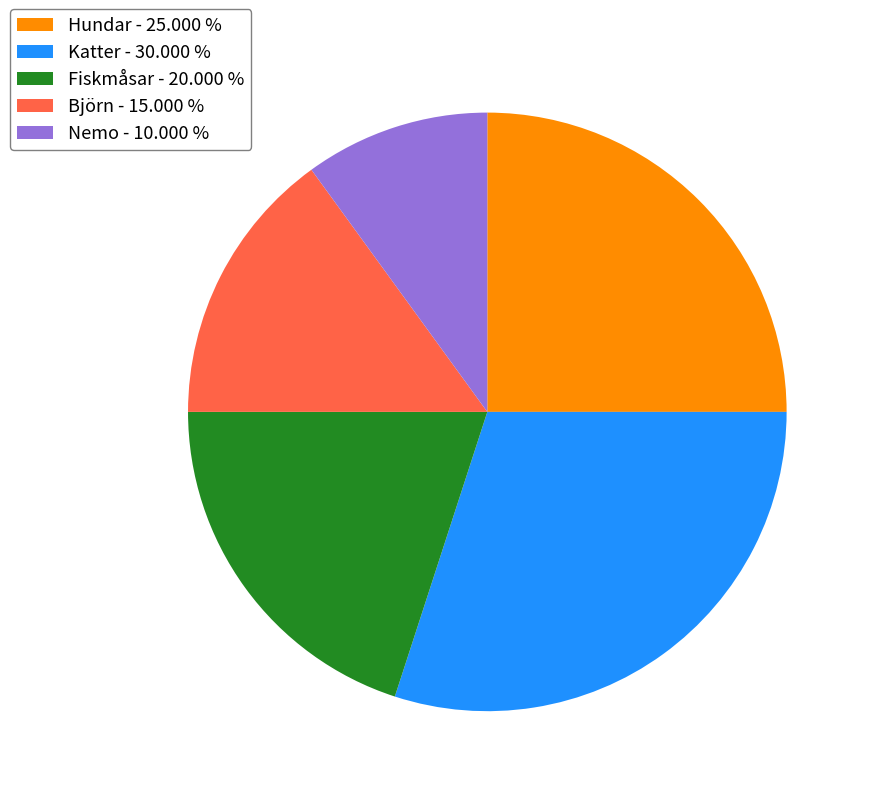

Is Björn the majority of the pie?

No